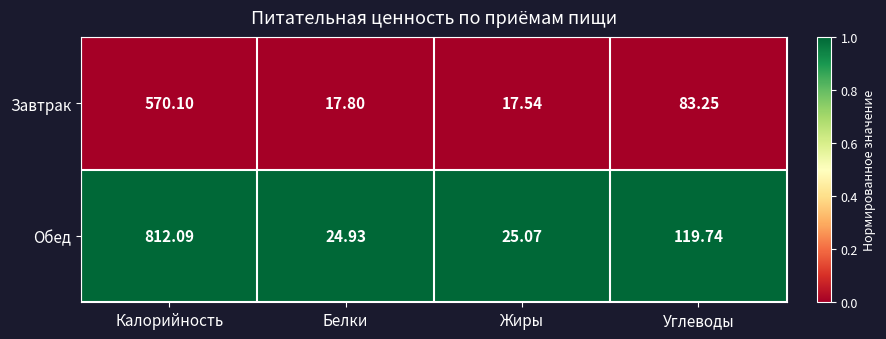

Which label corresponds to the smallest value in the chart?

Жиры